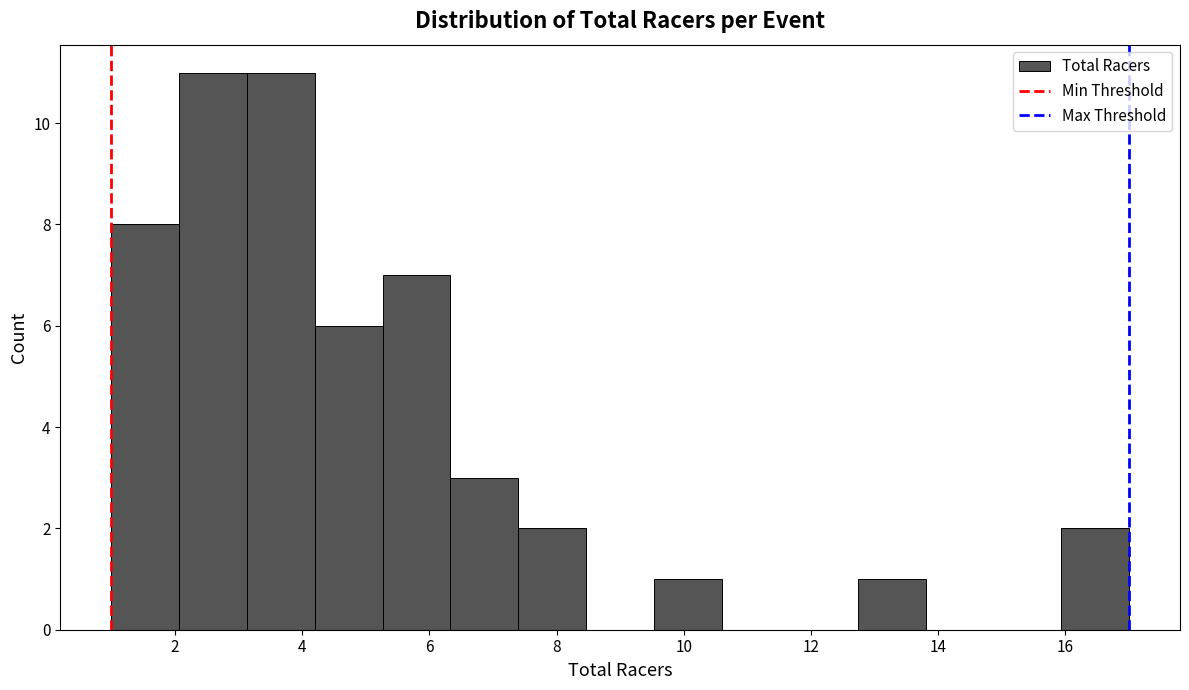

What is the height of the bar covering 2.0 to 3.2 on the x-axis? Neither the bar edges nor the heights are printed on the chart, so give them approximately, as read against the axes.

11